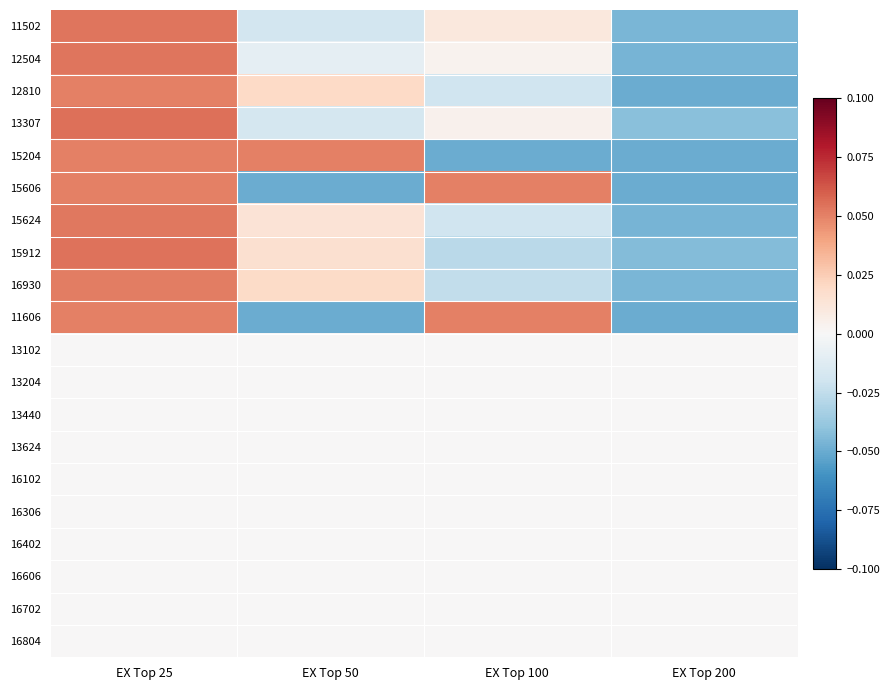

What is the smallest value displayed?

-0.1